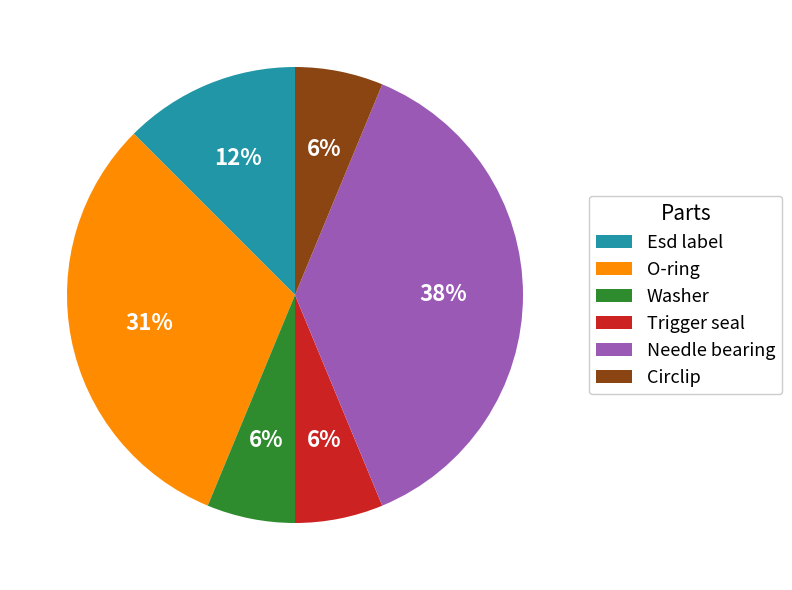

How many segments does this pie chart have?

6